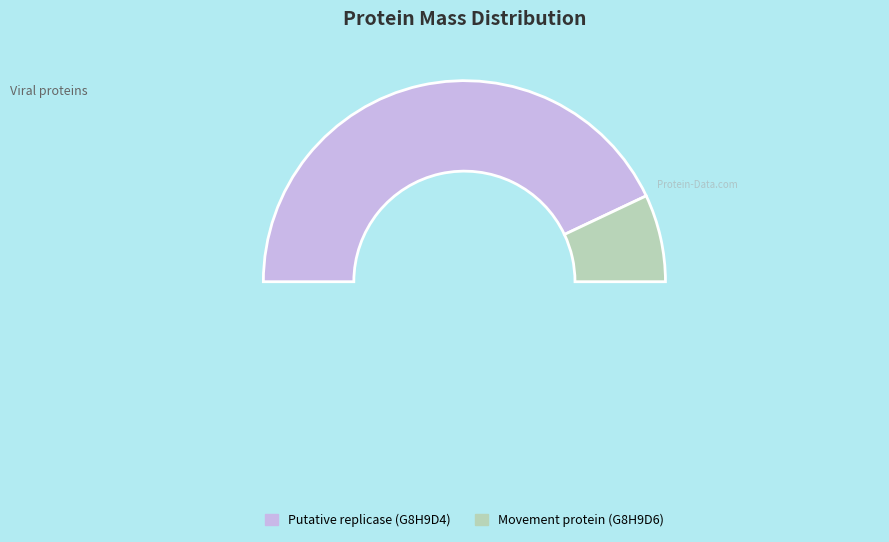

Rank the categories by value from lowest to highest.

Movement protein (G8H9D6), Putative replicase (G8H9D4)